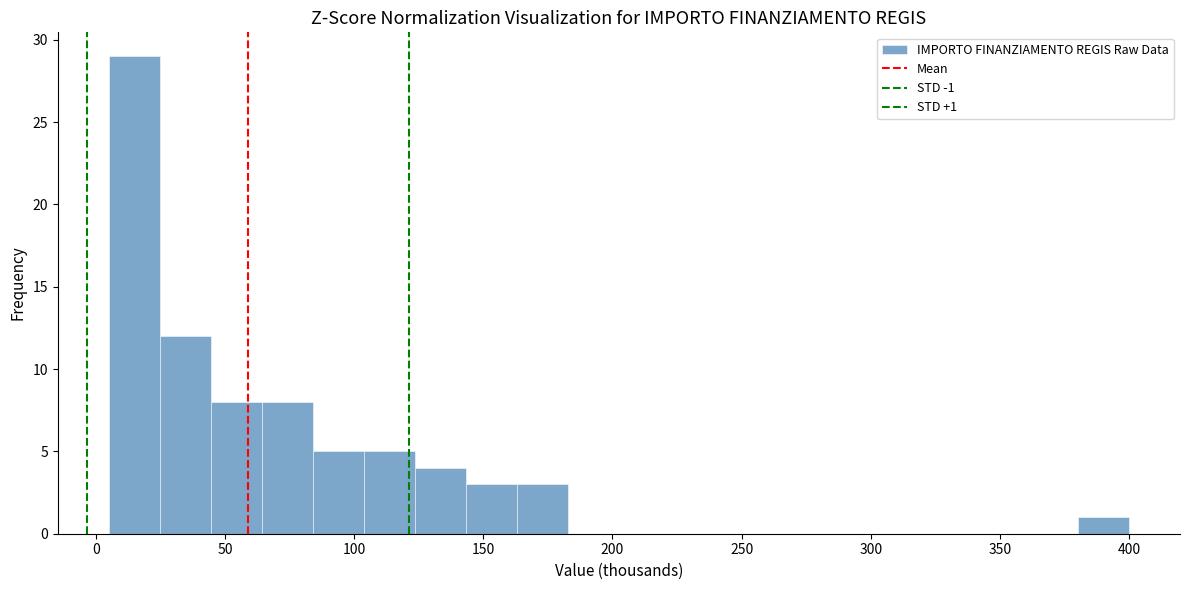

Around what value on the x-axis is the tallest bar? Give the approximate position of its centre, as read against the axis.

15